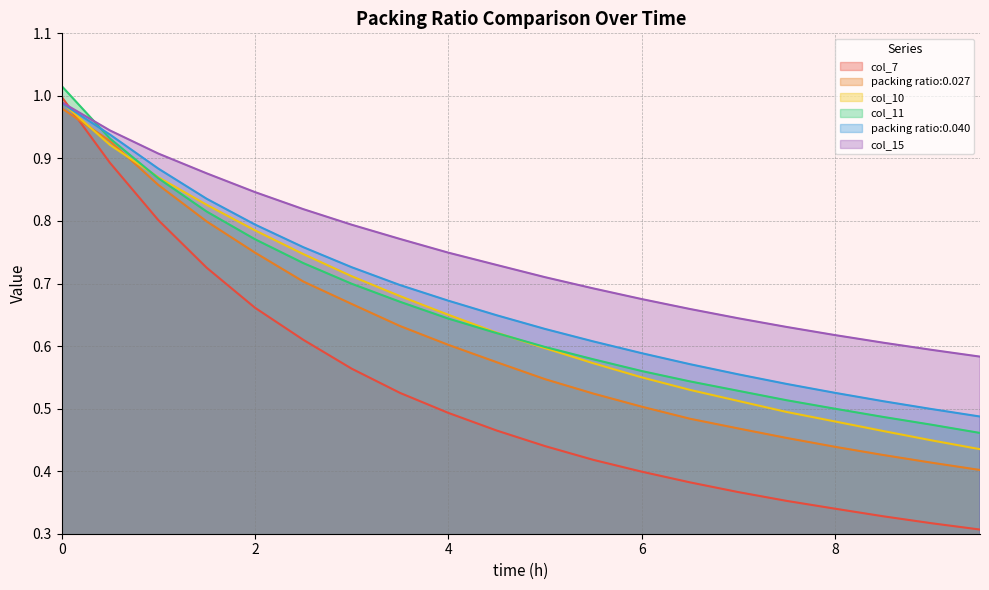

Reading left to right, extract all data points from this chart.

col_7: 0=1.0	0.5=0.9	1.0=0.8	1.5=0.7	2.0=0.7	2.5=0.6	3.0=0.6	3.5=0.5	4.0=0.5	4.5=0.5	5.0=0.4	5.5=0.4	6.0=0.4	6.5=0.4	7.0=0.4	7.5=0.4	8.0=0.3	8.5=0.3	9.0=0.3	9.5=0.3
packing ratio:0.027: 0=1.0	0.5=0.9	1.0=0.9	1.5=0.8	2.0=0.7	2.5=0.7	3.0=0.7	3.5=0.6	4.0=0.6	4.5=0.6	5.0=0.5	5.5=0.5	6.0=0.5	6.5=0.5	7.0=0.5	7.5=0.5	8.0=0.4	8.5=0.4	9.0=0.4	9.5=0.4
col_10: 0=1.0	0.5=0.9	1.0=0.9	1.5=0.8	2.0=0.8	2.5=0.7	3.0=0.7	3.5=0.7	4.0=0.7	4.5=0.6	5.0=0.6	5.5=0.6	6.0=0.6	6.5=0.5	7.0=0.5	7.5=0.5	8.0=0.5	8.5=0.5	9.0=0.4	9.5=0.4
col_11: 0=1.0	0.5=0.9	1.0=0.9	1.5=0.8	2.0=0.8	2.5=0.7	3.0=0.7	3.5=0.7	4.0=0.6	4.5=0.6	5.0=0.6	5.5=0.6	6.0=0.6	6.5=0.5	7.0=0.5	7.5=0.5	8.0=0.5	8.5=0.5	9.0=0.5	9.5=0.5
packing ratio:0.040: 0=1.0	0.5=0.9	1.0=0.9	1.5=0.8	2.0=0.8	2.5=0.8	3.0=0.7	3.5=0.7	4.0=0.7	4.5=0.6	5.0=0.6	5.5=0.6	6.0=0.6	6.5=0.6	7.0=0.6	7.5=0.5	8.0=0.5	8.5=0.5	9.0=0.5	9.5=0.5
col_15: 0=1.0	0.5=0.9	1.0=0.9	1.5=0.9	2.0=0.8	2.5=0.8	3.0=0.8	3.5=0.8	4.0=0.7	4.5=0.7	5.0=0.7	5.5=0.7	6.0=0.7	6.5=0.7	7.0=0.6	7.5=0.6	8.0=0.6	8.5=0.6	9.0=0.6	9.5=0.6